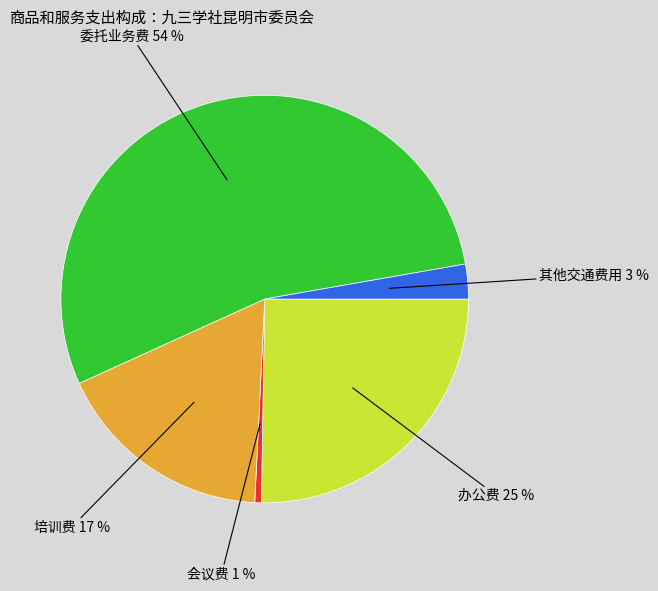

To the nearest percent, what is the combined percentage of 委托业务费 and 办公费?

79%